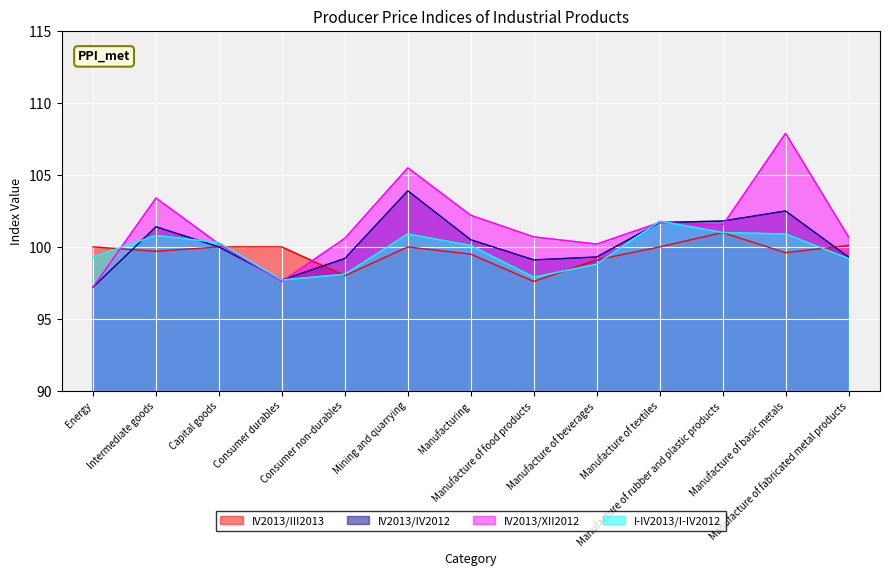

Which series has the widest spread of values?

IV2013/XII2012